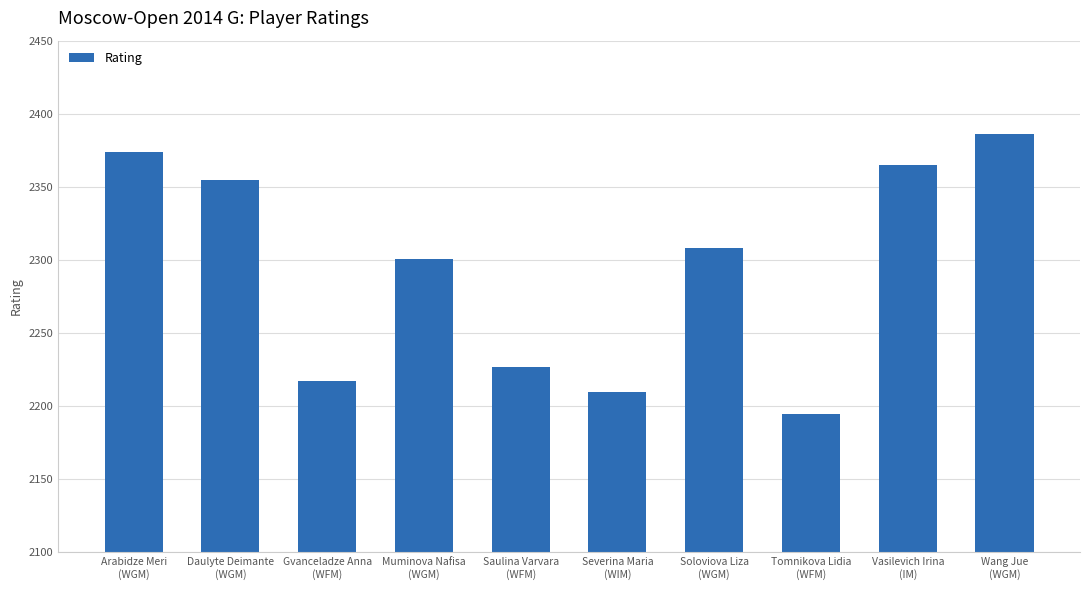

What is the sum of all values?

22938